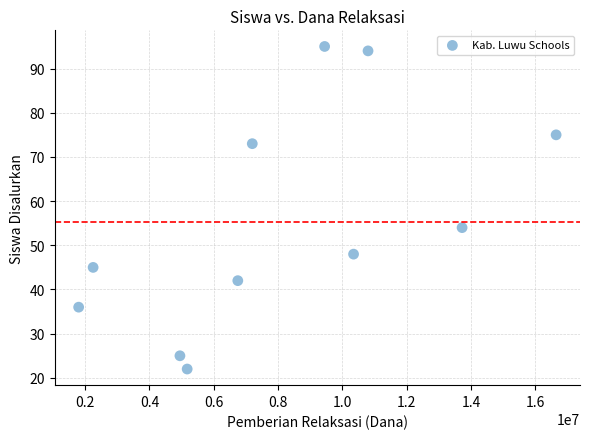

What is the average Y value?

55